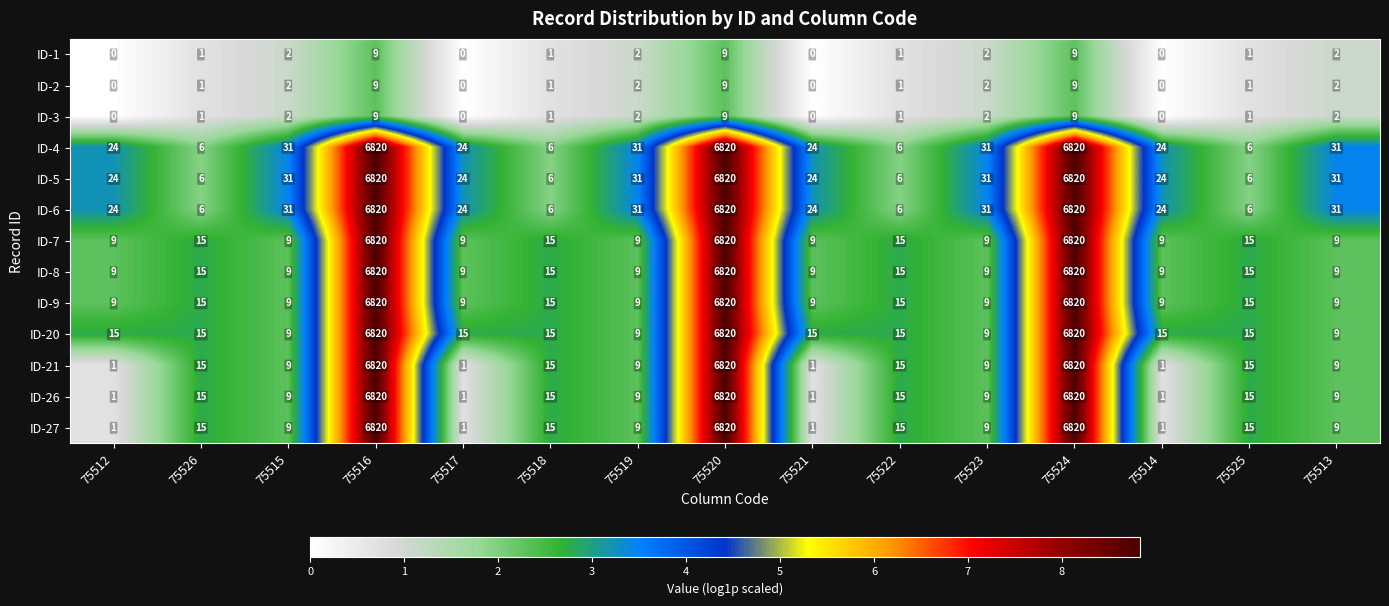

Count the number of data series in this chart.

13